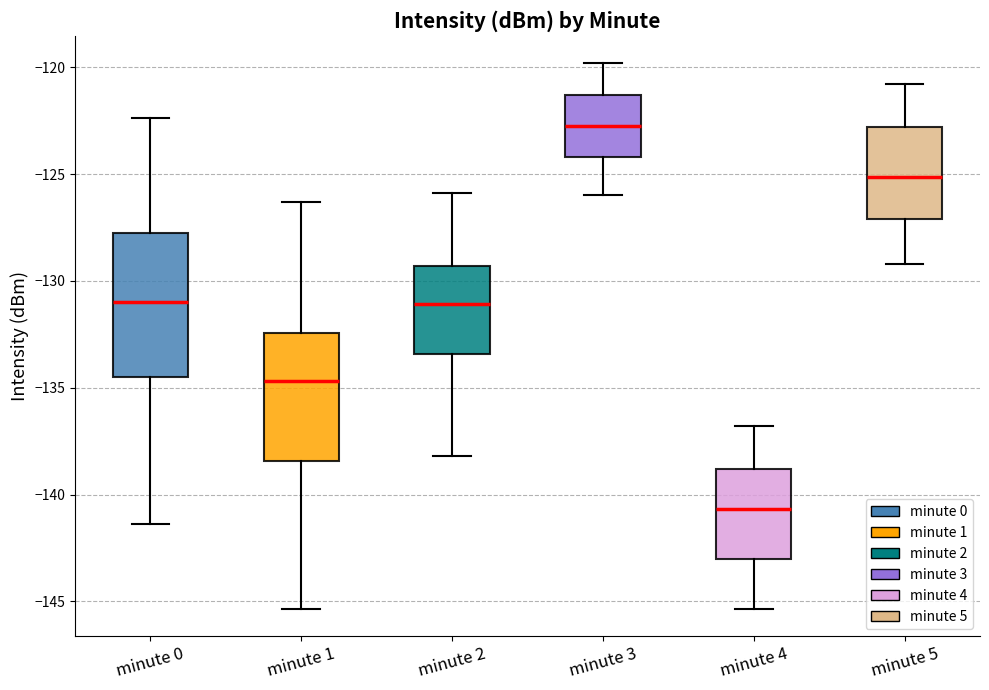

Which box is the tallest, from its lower edge to its upper edge?

minute 0